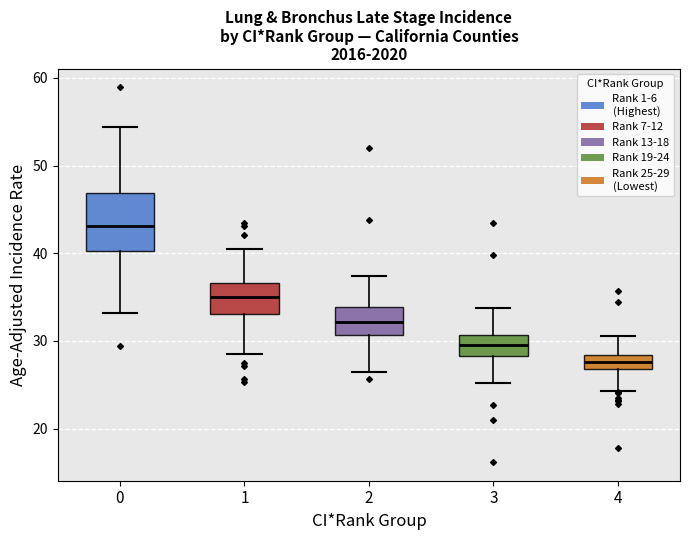

Where does the lower whisker of the box at x = 0 end on the y-axis? The values are not printed on the chart, so give them approximately, as read against the axis.

33